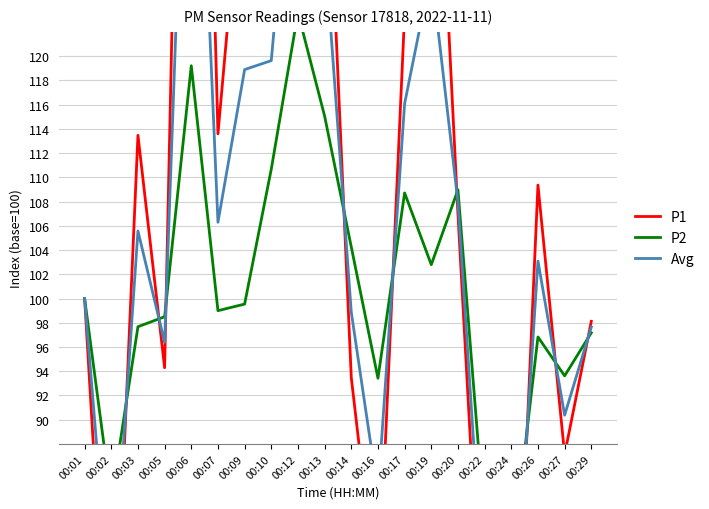

What is the sum of the P2 values at 00:02 and 00:19?

186.2